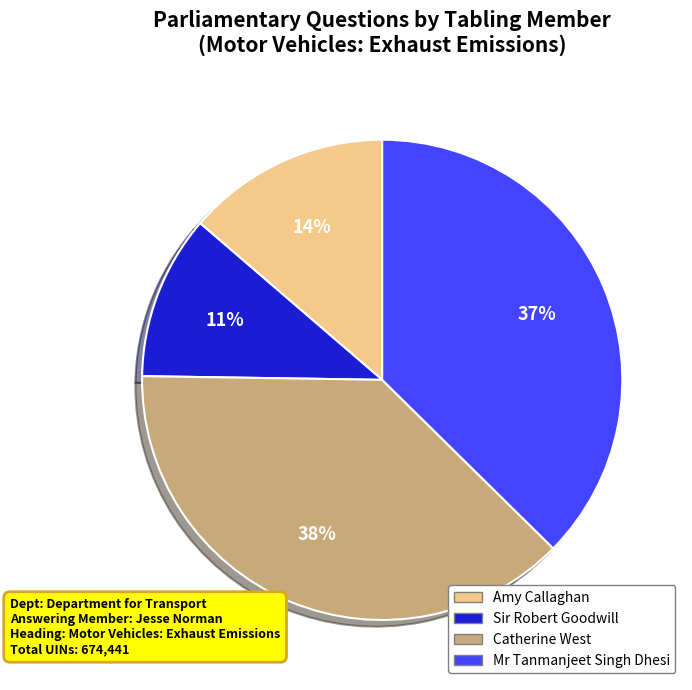

To the nearest percent, what portion does Sir Robert Goodwill represent?

11%